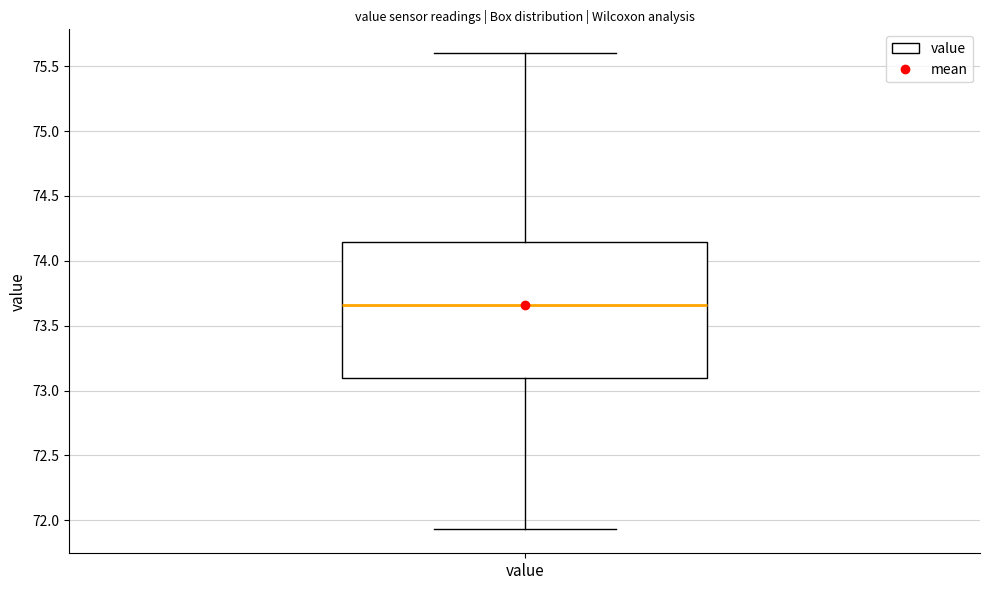

Transcribe this box plot: give where the median line is, the range the box spans, and where the two whiskers end, as read against the y-axis. The values are not printed on the chart, so give them approximately, as read against the axis.

median 73.65, box 73.10 to 74.15, whiskers 71.95 to 75.60